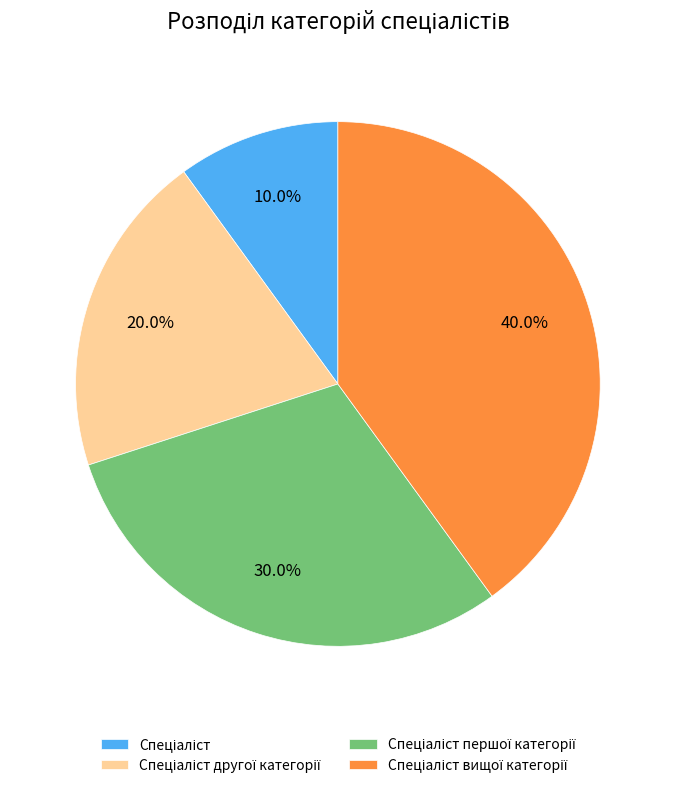

Is there a majority slice in this chart?

No